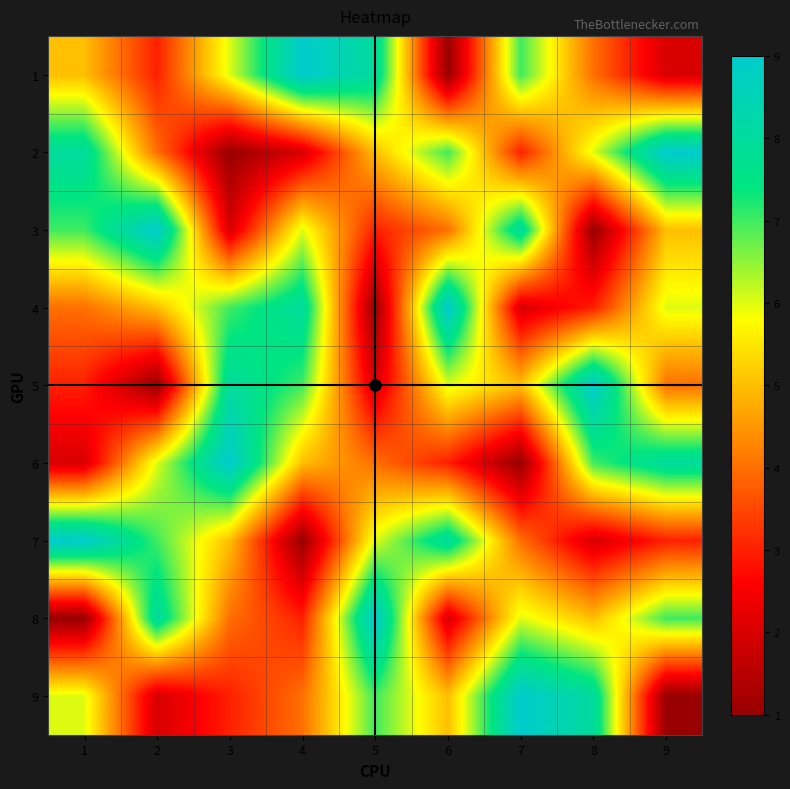

Reading left to right, what are all the values shown in this chart?

1: 1=5	2=3	3=6	4=9	5=8	6=1	7=7	8=4	9=2
2: 1=8	2=4	3=1	4=2	5=5	6=7	7=3	8=6	9=9
3: 1=7	2=9	3=2	4=6	5=3	6=4	7=8	8=1	9=5
4: 1=4	2=5	3=7	4=8	5=1	6=9	7=2	8=3	9=6
5: 1=3	2=1	3=8	4=7	5=2	6=6	7=5	8=9	9=4
6: 1=2	2=6	3=9	4=5	5=4	6=3	7=1	8=7	9=8
7: 1=9	2=7	3=5	4=1	5=6	6=8	7=4	8=2	9=3
8: 1=1	2=8	3=4	4=3	5=9	6=2	7=6	8=5	9=7
9: 1=6	2=2	3=3	4=4	5=7	6=5	7=9	8=8	9=1